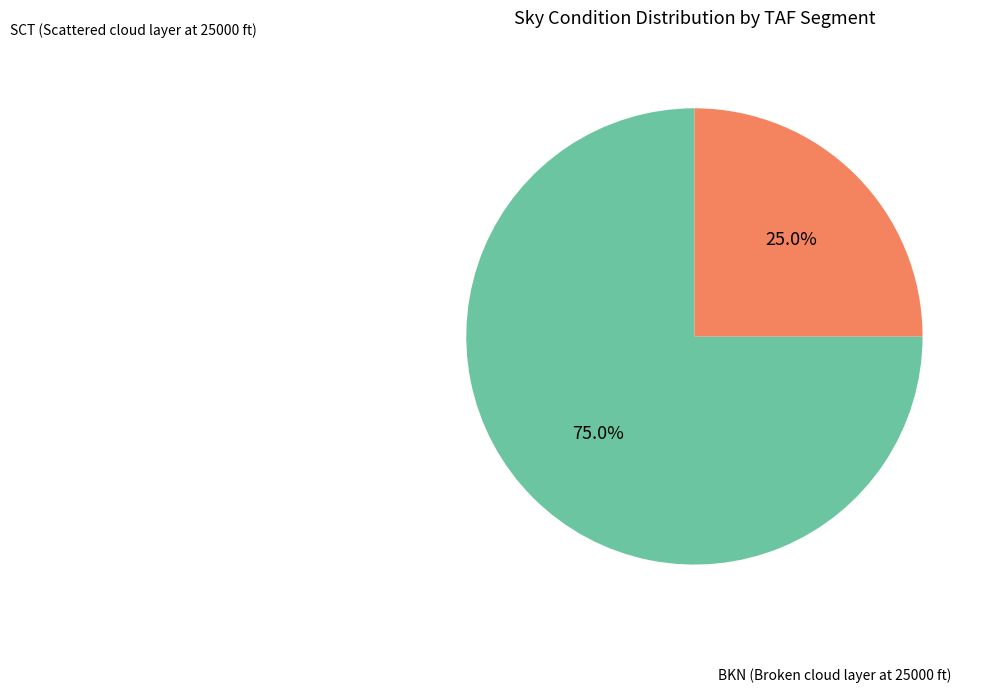

Does any single category account for the majority?

Yes